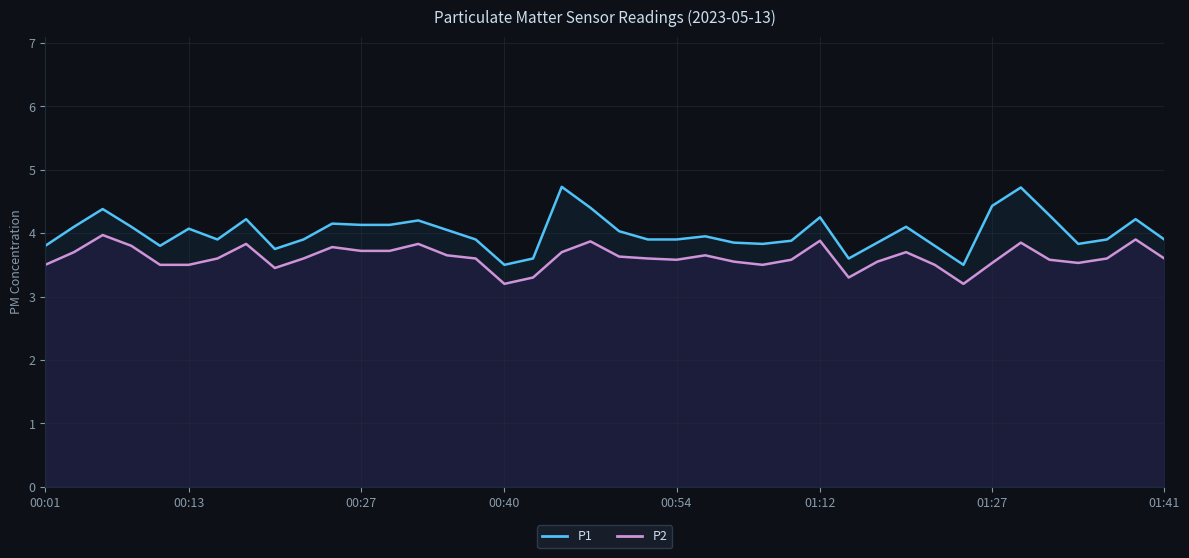

What is the difference between the P1 values at 01:12 and 01:27?

0.2